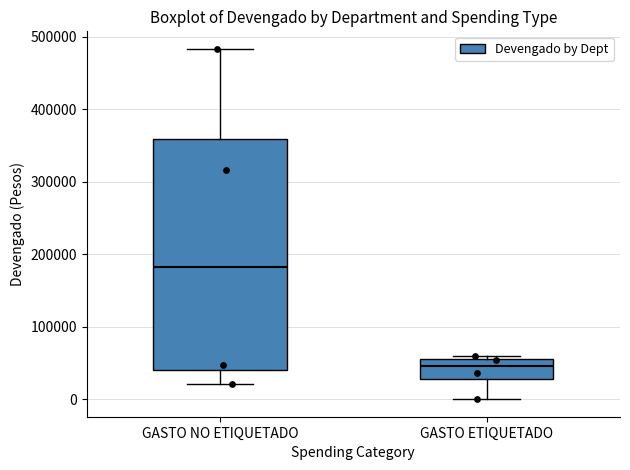

Which box's median line is the highest?

GASTO NO ETIQUETADO